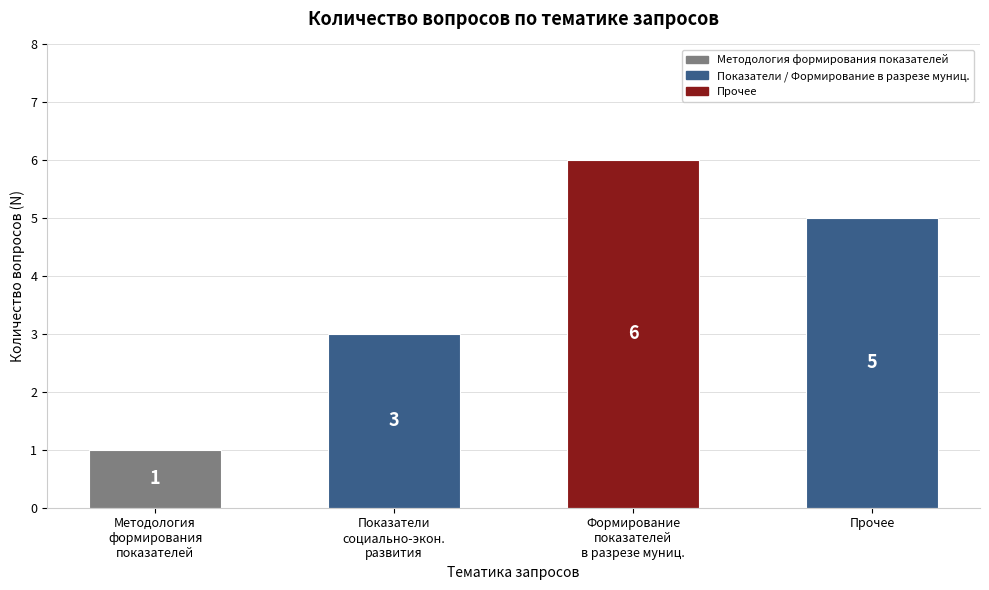

What is the value of the 1st bar from the left?

1